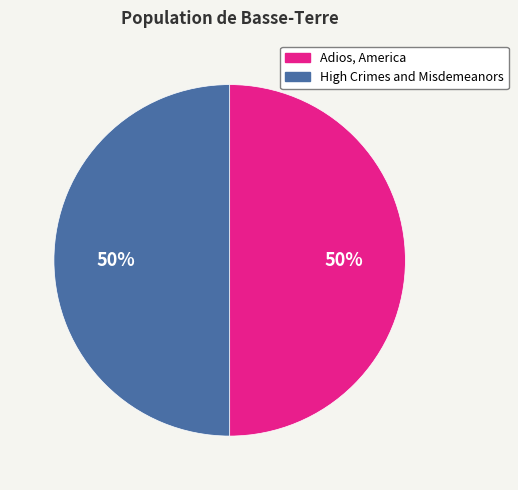

To the nearest percent, what percentage of the pie is High Crimes and Misdemeanors?

50%